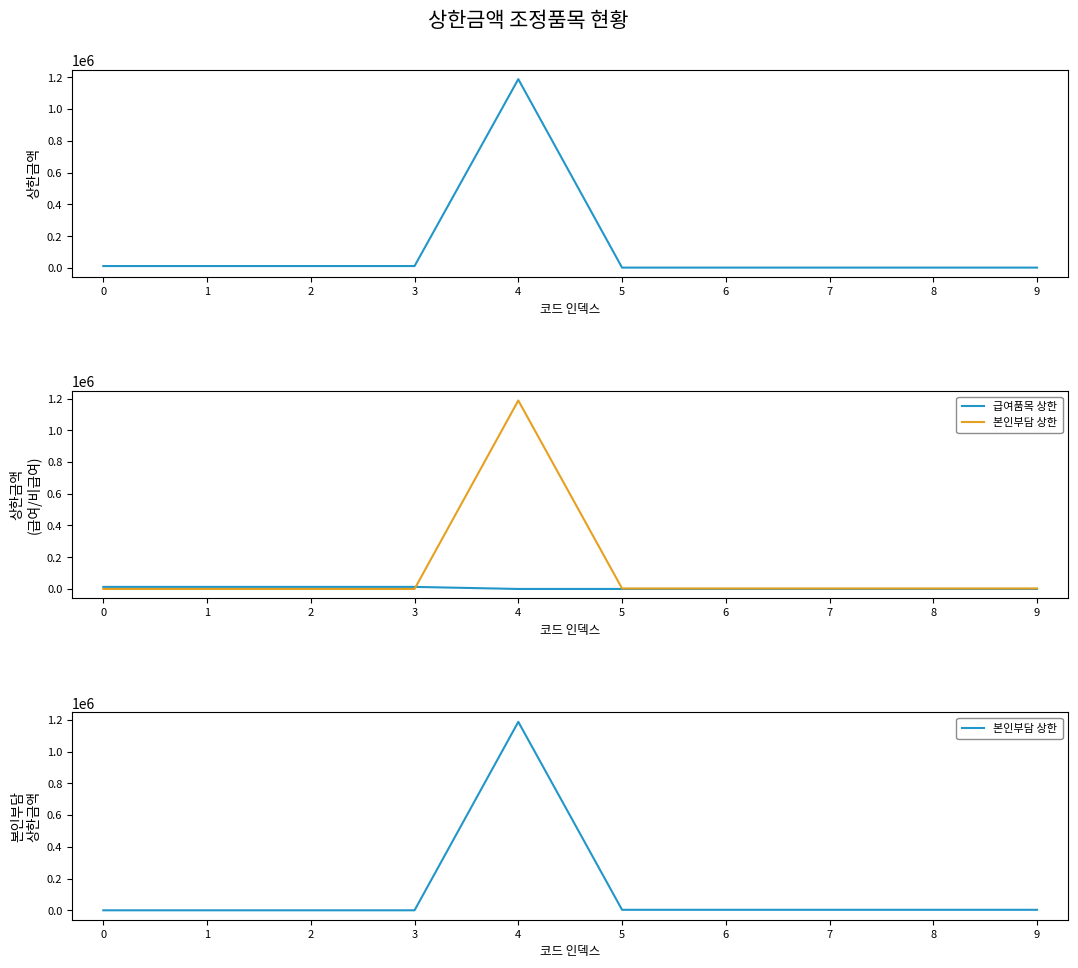

Which series changed the most between 2 and 3?

상한금액